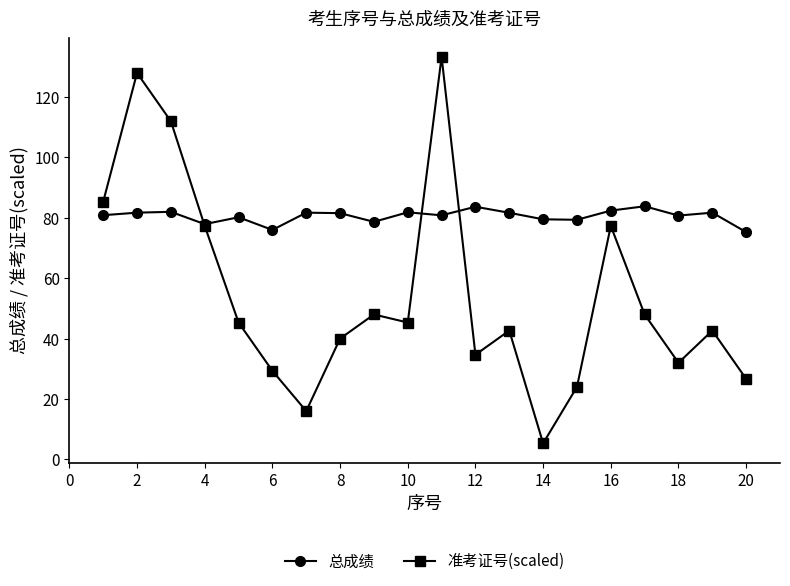

What is the average value of the 总成绩 series?

80.6